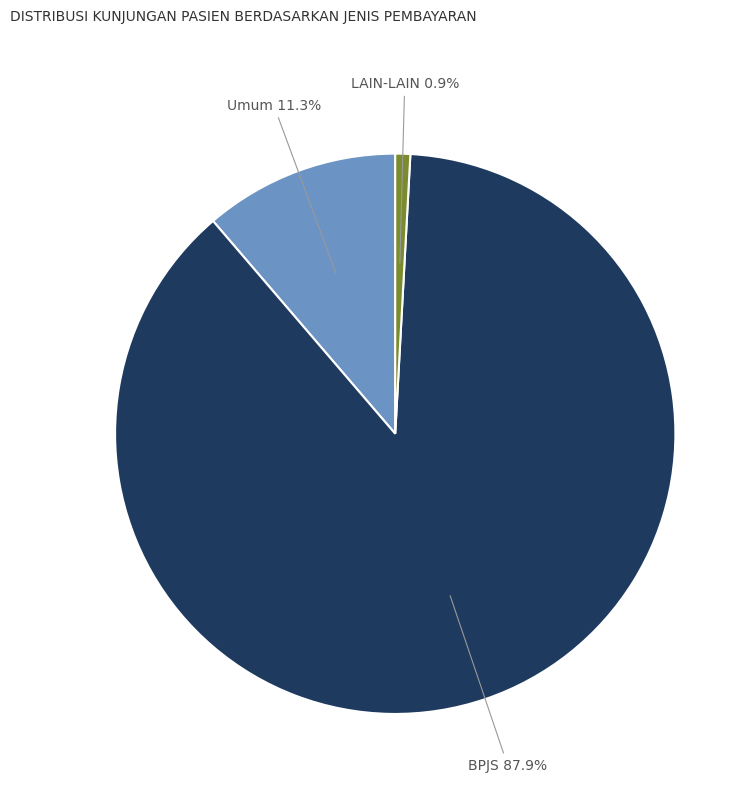

Does any single category account for the majority?

Yes